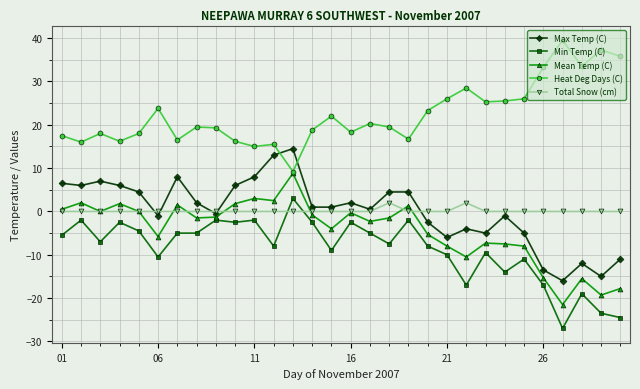

Does the chart have visible grid lines?

Yes